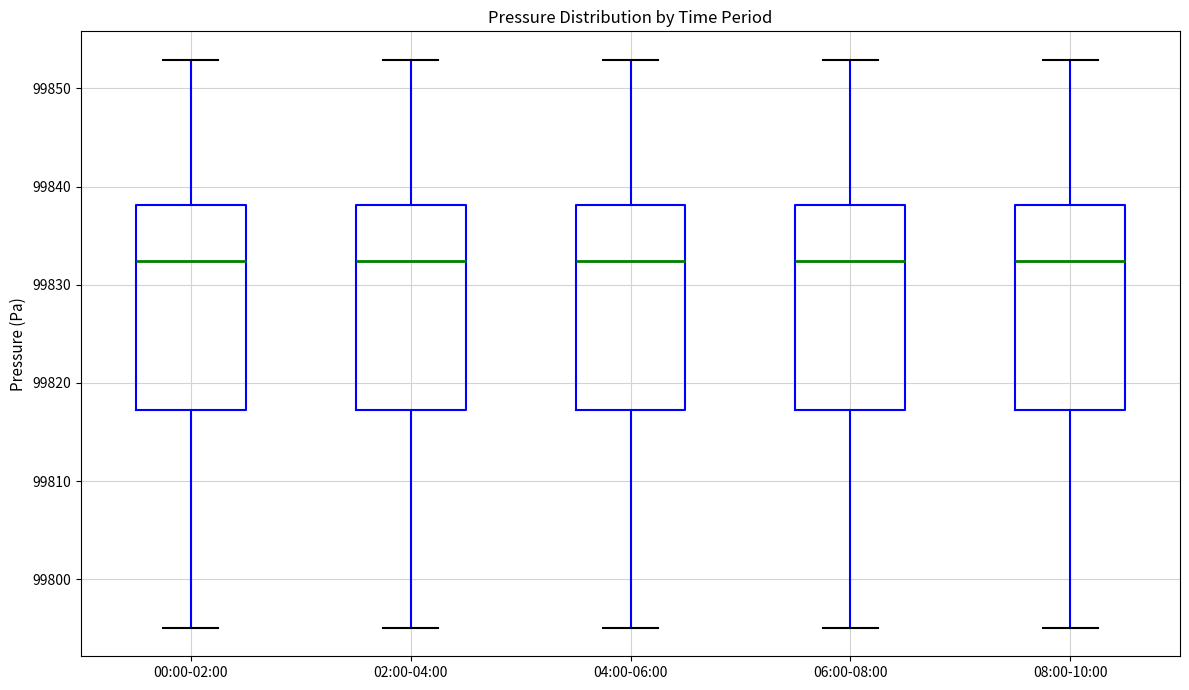

Where does the upper whisker of the box for 08:00-10:00 end on the y-axis? The values are not printed on the chart, so give them approximately, as read against the axis.

99853